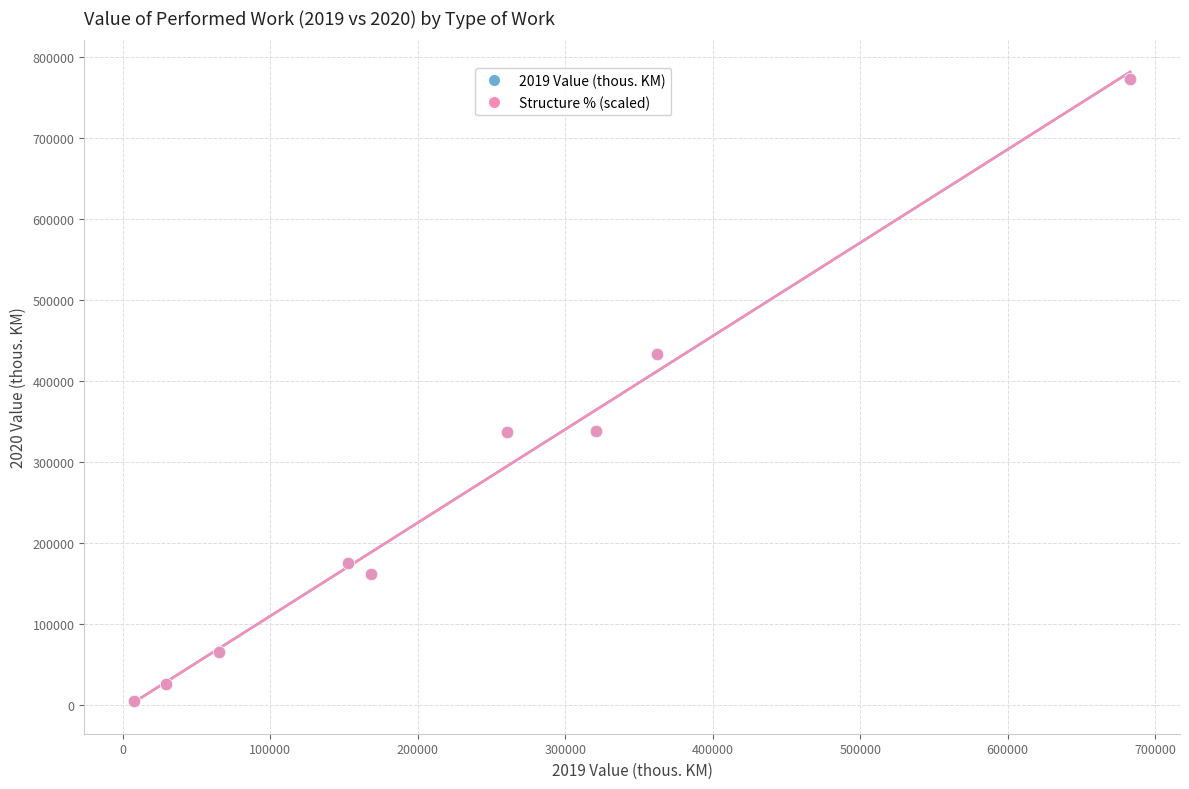

Which series has the largest Y range (max minus min)?

2019 Value (thous. KM)